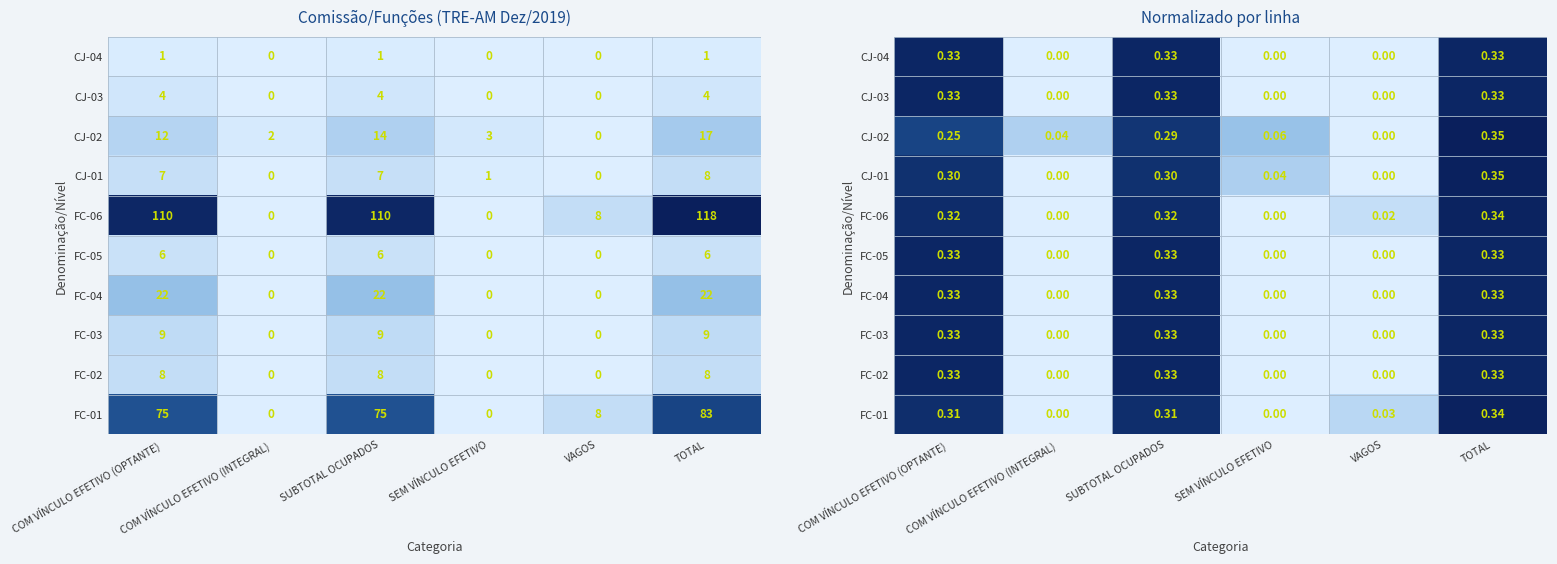

Which category has the lowest value in the CJ-03 series?

COM VÍNCULO EFETIVO (INTEGRAL)